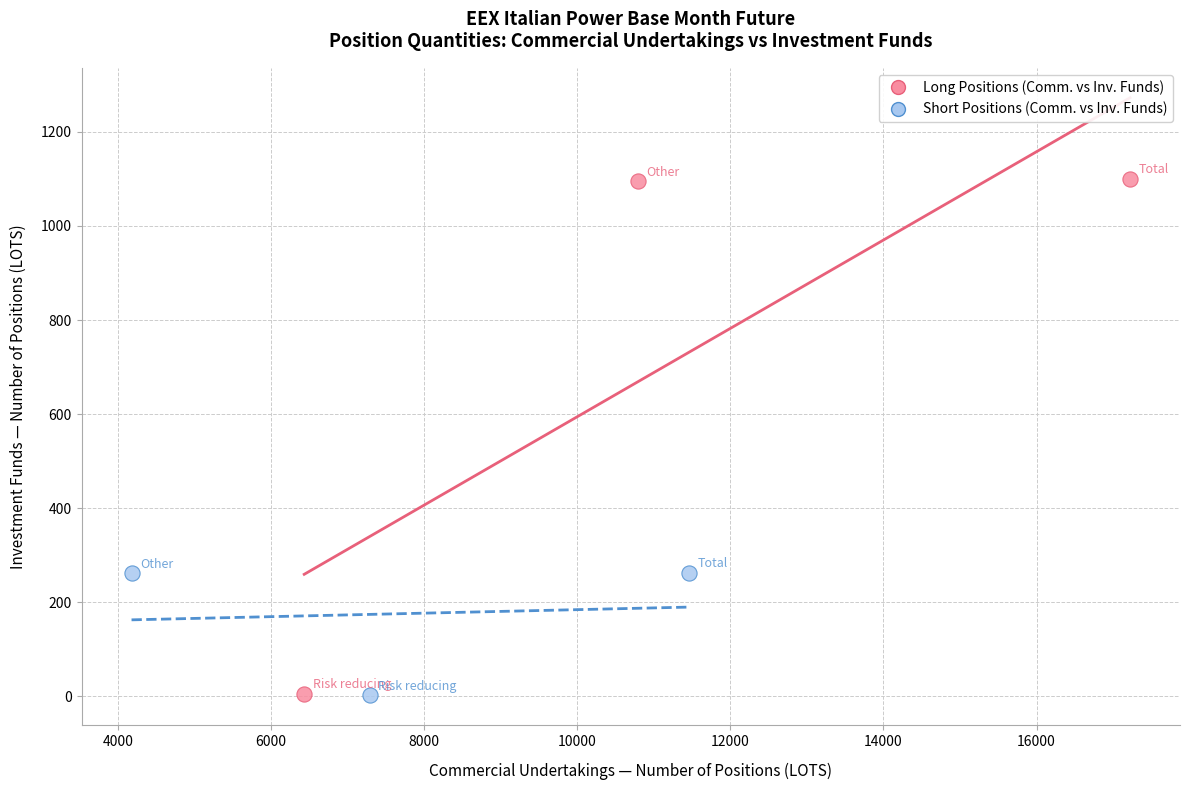

Which series reaches the maximum Y coordinate?

Long Positions (Comm. vs Inv. Funds)